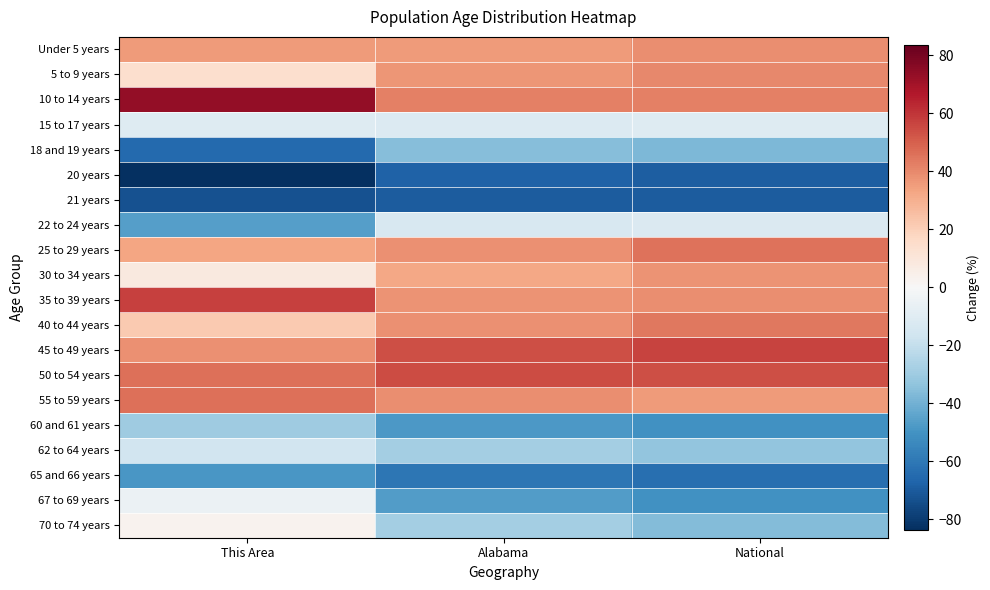

Which label corresponds to the smallest value in the chart?

This Area